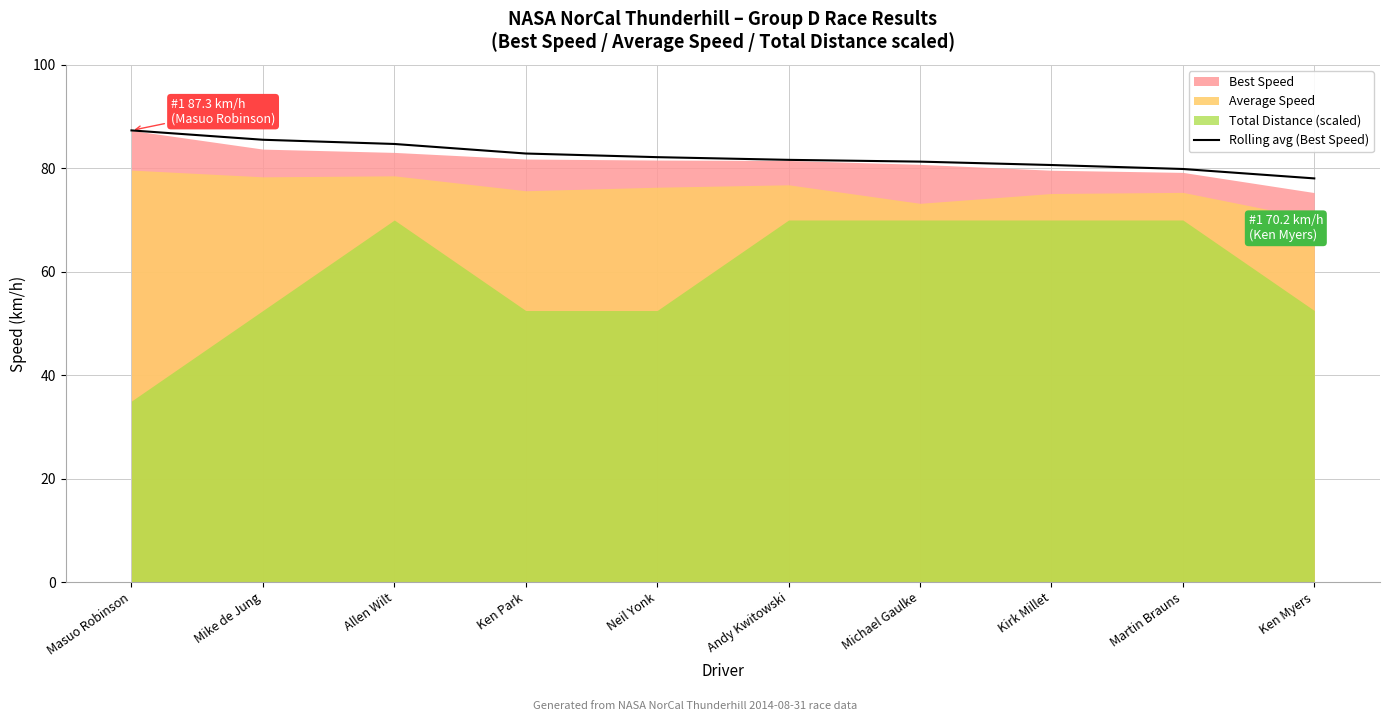

Read the Rolling avg (Best Speed) value at Mike de Jung.

85.5